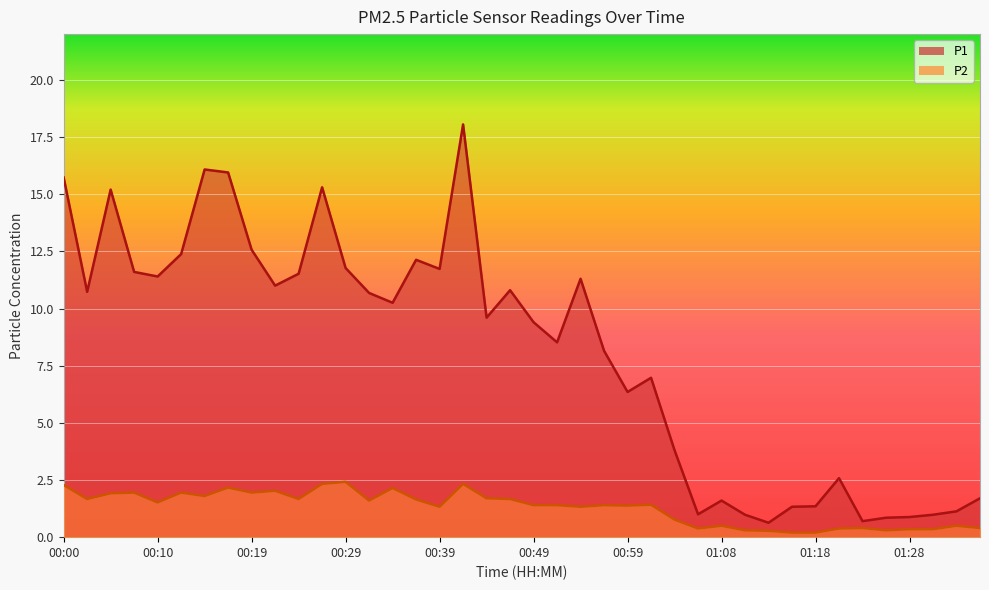

Which series changed the most between 00:51 and 01:13?

P1